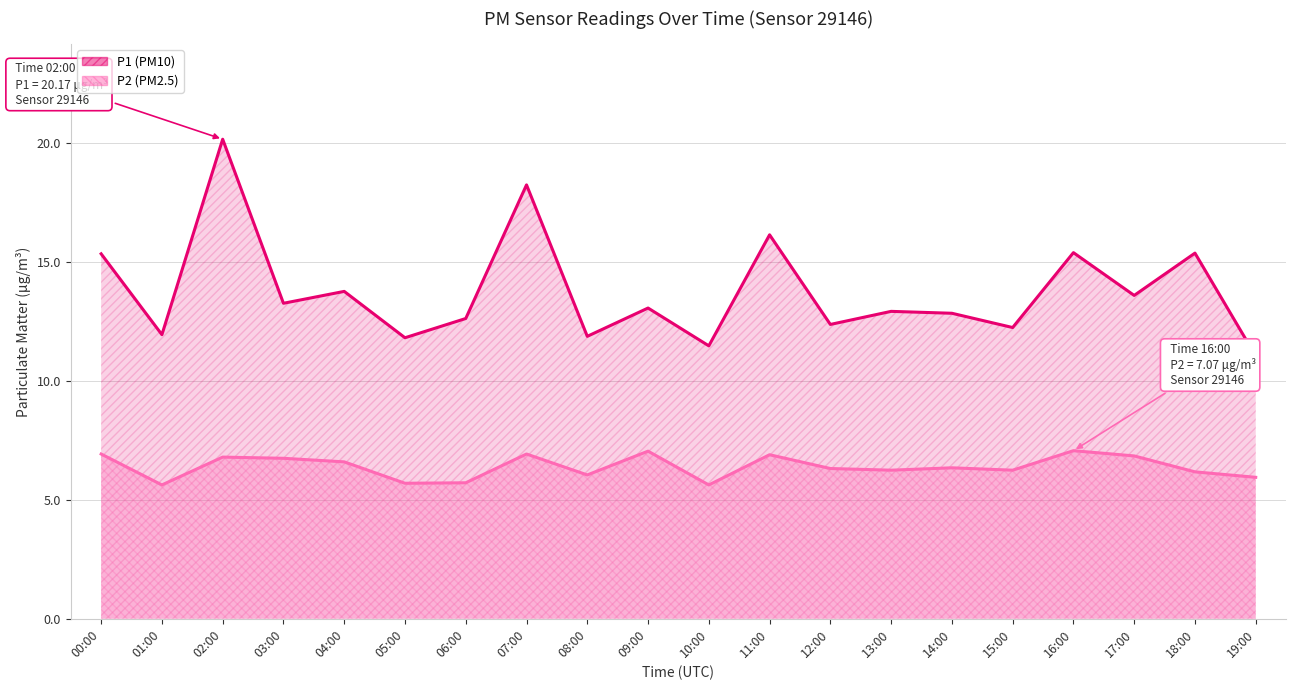

Where is P2 nearest to the value 6?

08:00